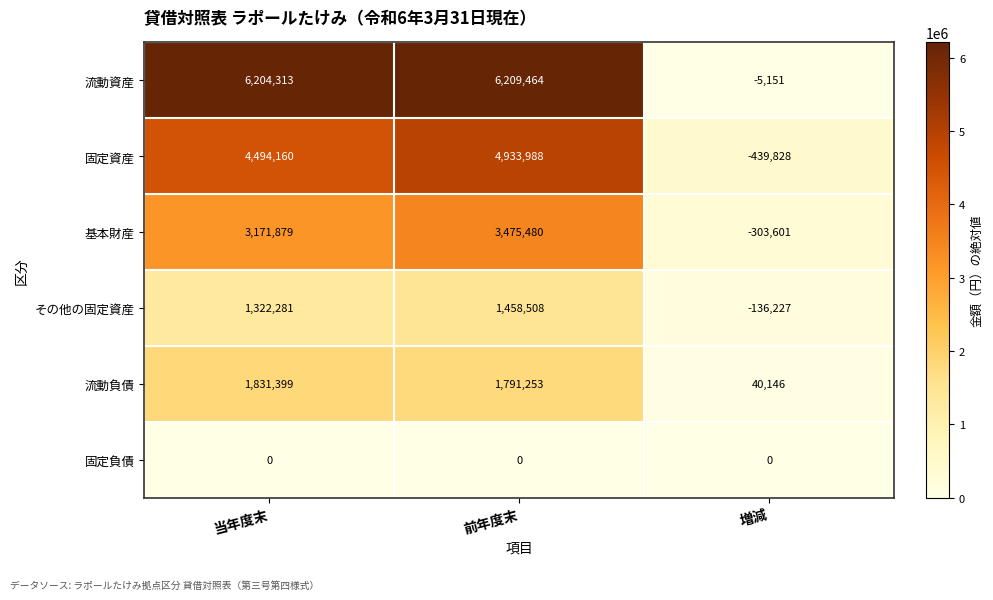

The value of 基本財産 at 増減 is -497787. True or false?

False